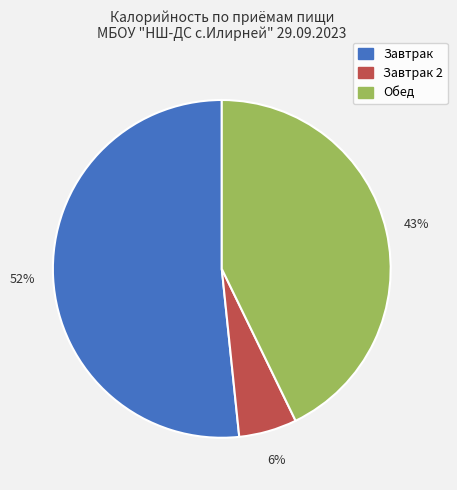

Is it true that Завтрак is 52% of the pie?

True